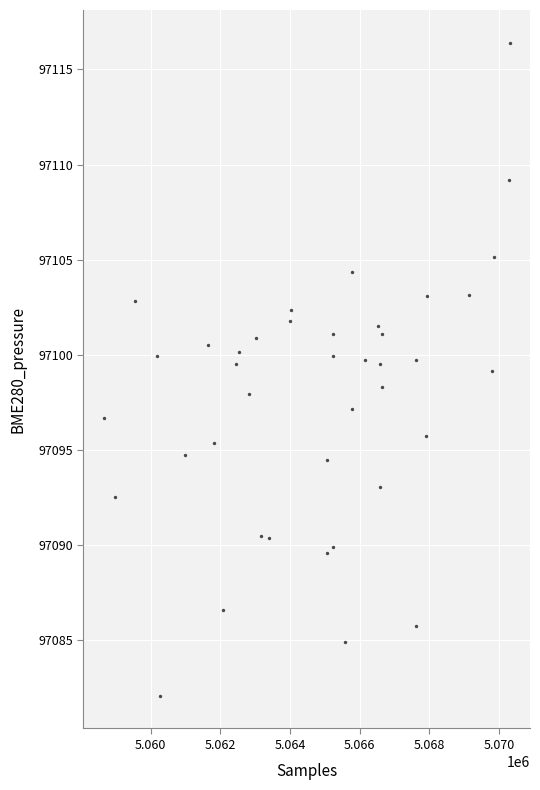

What is the range of X values (max minus min)?

11652.0